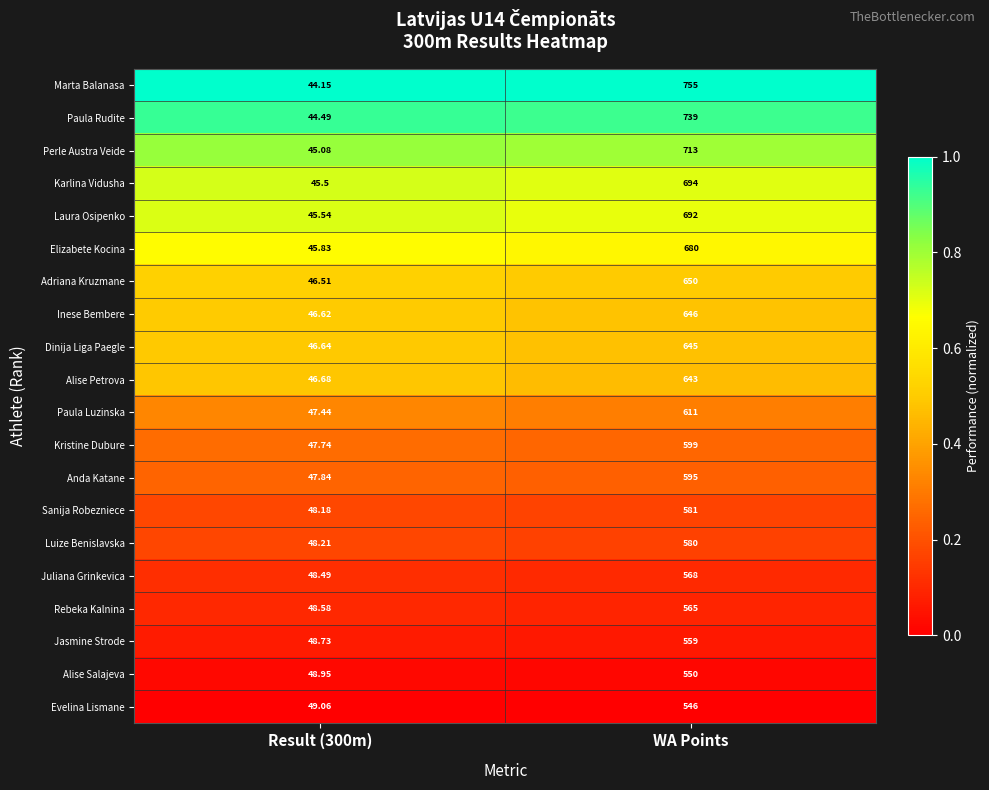

Which series changed the most between Result (300m) and WA Points?

Marta Balanasa